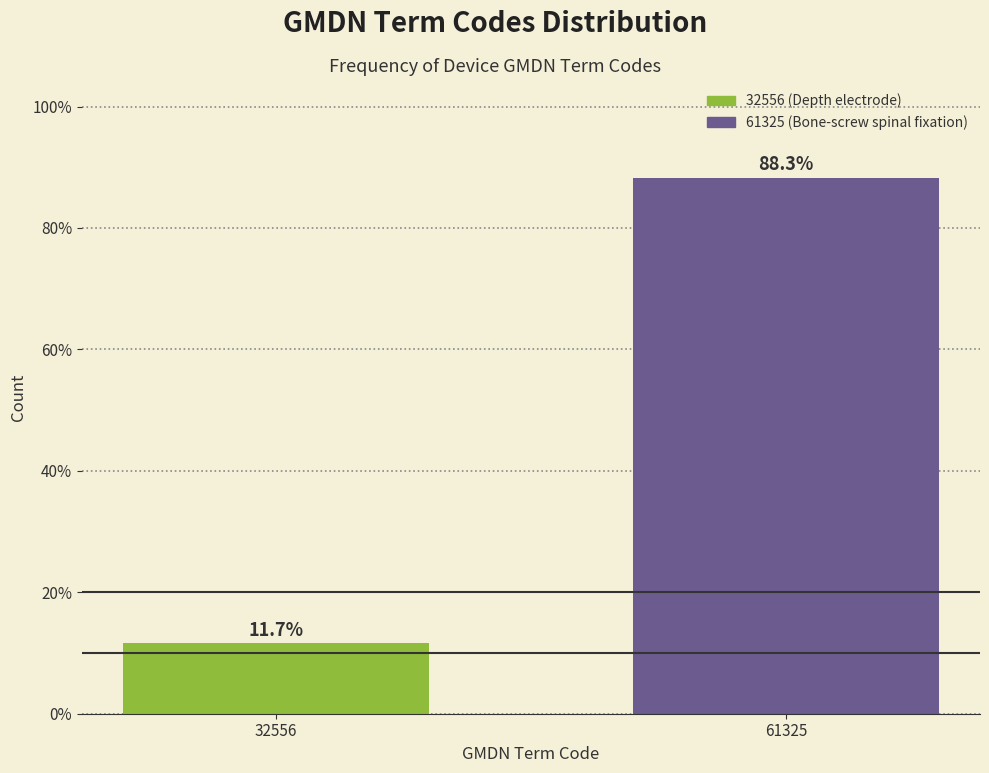

Reading left to right, what are all the values shown in this chart?

32556=11.7	61325=88.3